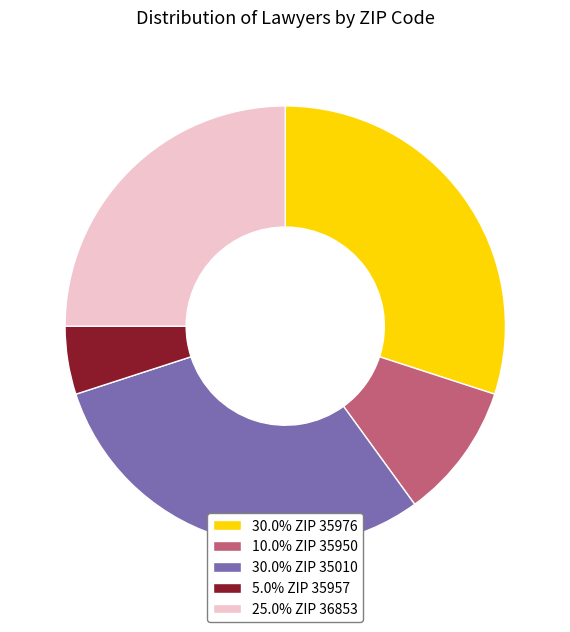

Approximately how many times larger is the value at 25.0% ZIP 36853 compared to 30.0% ZIP 35010?

0.8